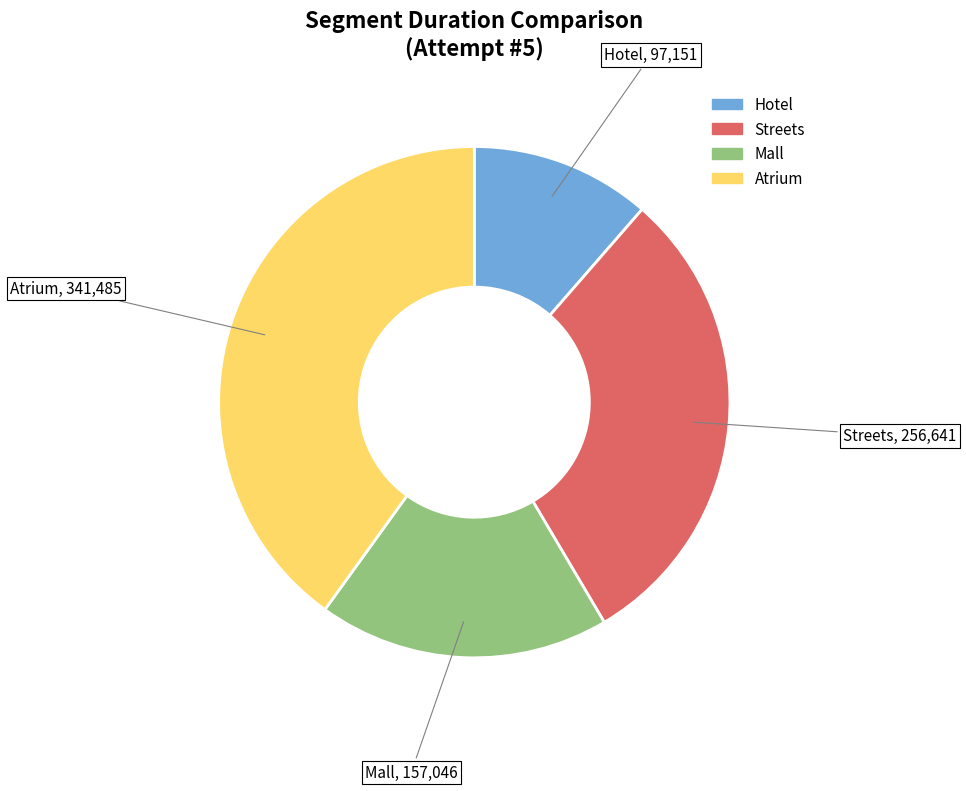

Between Atrium and Mall, which is larger?

Atrium